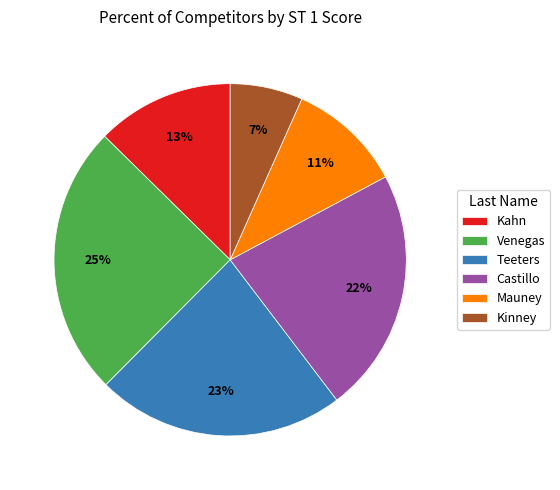

Which category has the smallest portion of the pie?

Kinney